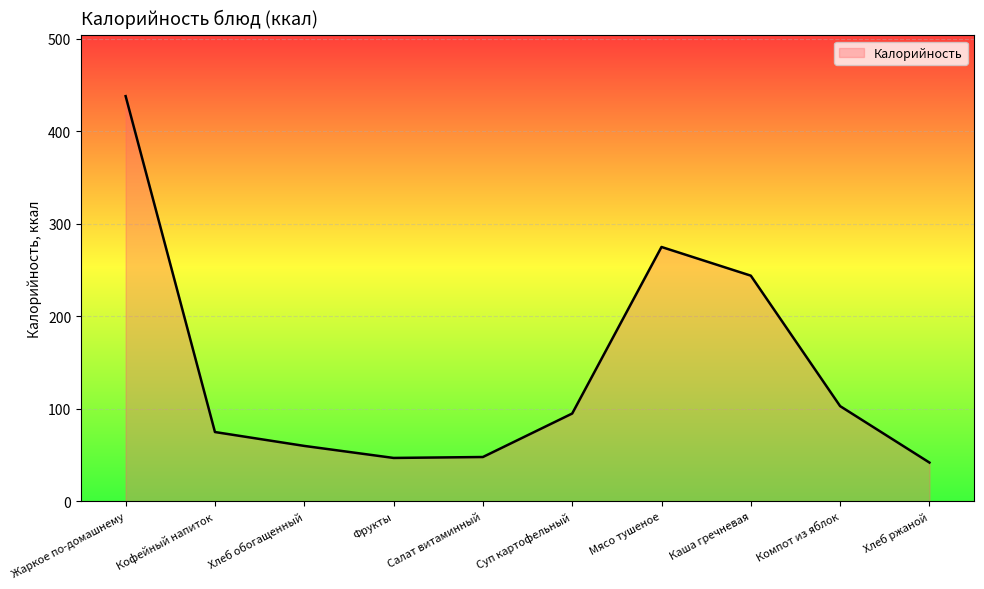

Read the value at Мясо тушеное.

275